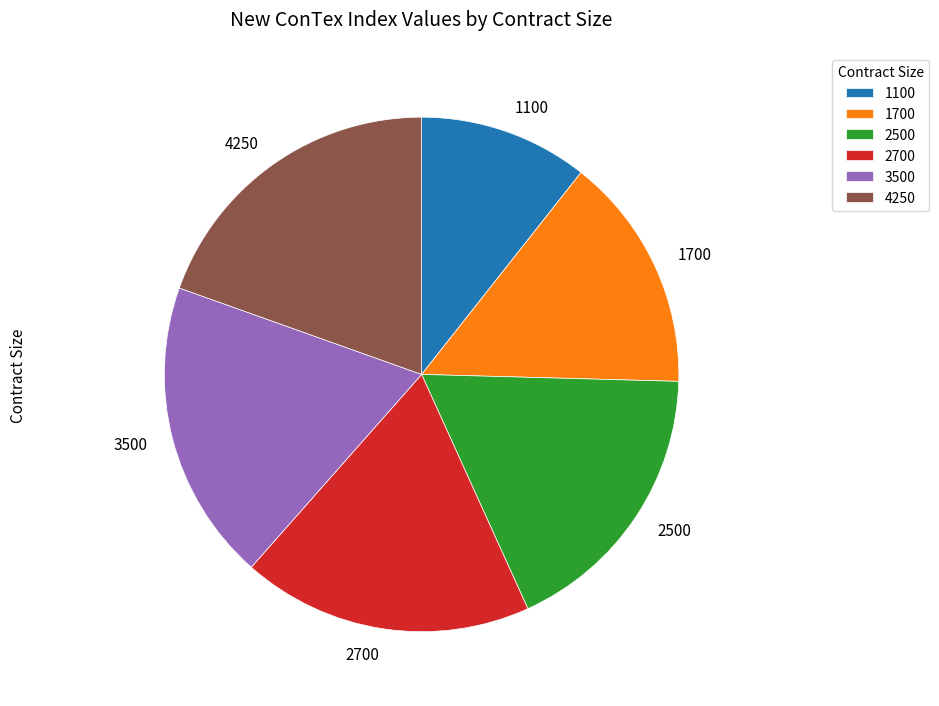

Does 1700 account for over 50% of the chart?

No